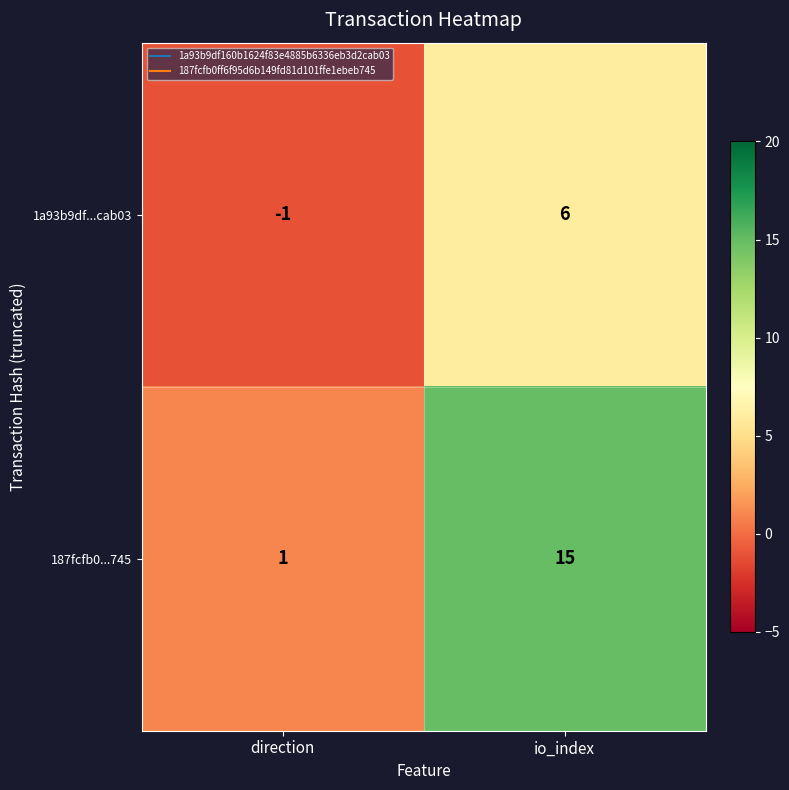

Where is 1a93b9df...cab03 nearest to the value 2?

direction